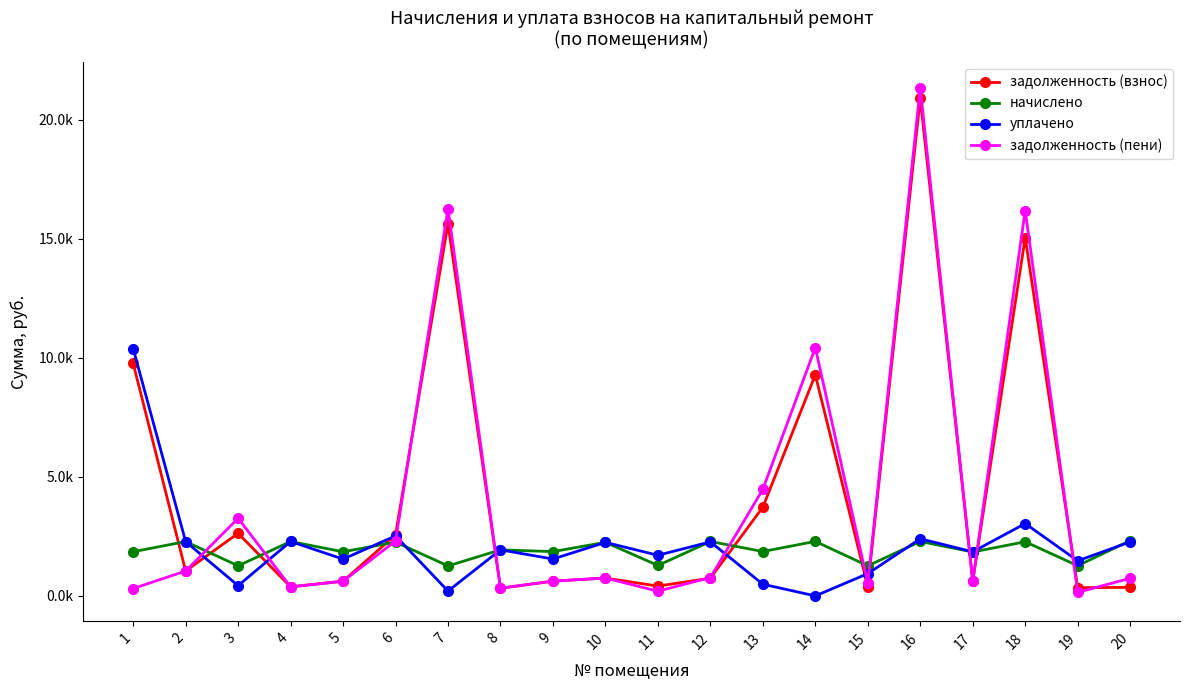

What is the value of the задолженность (взнос) point at the 11th from the left?

412.1